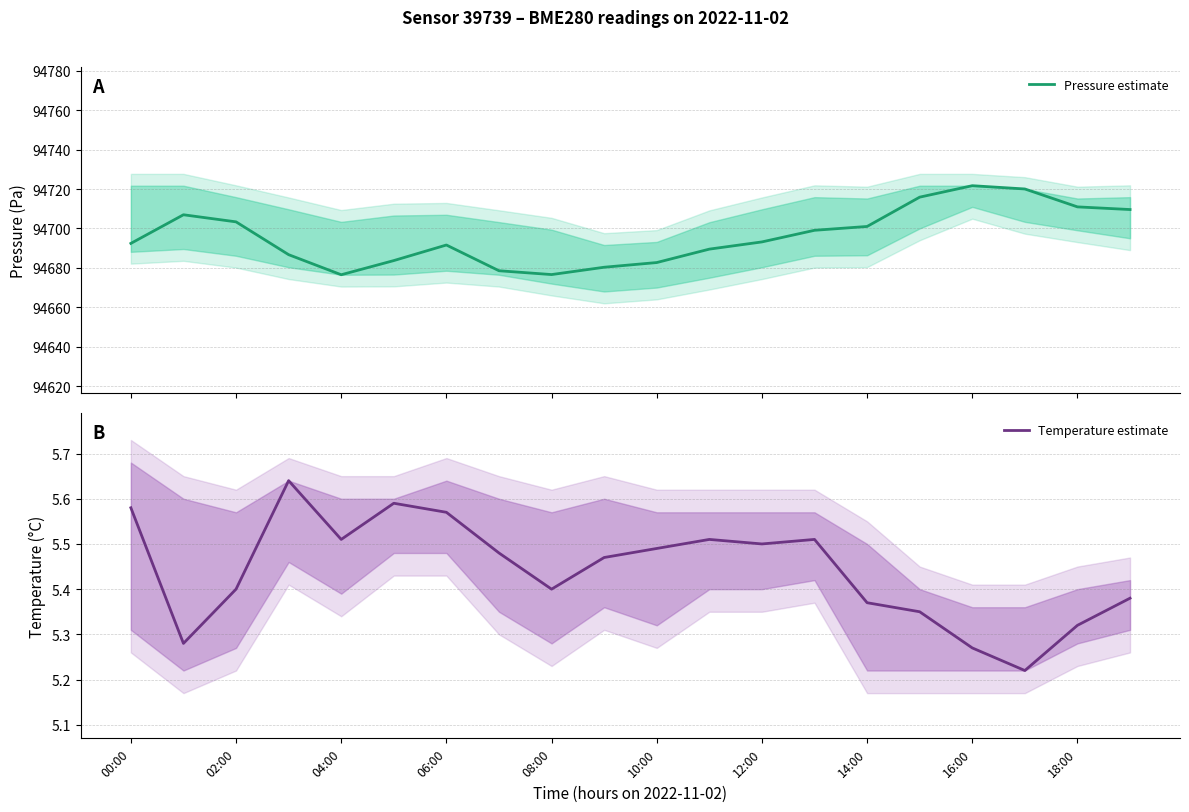

What is the highest value of the Pressure estimate series?

94721.7